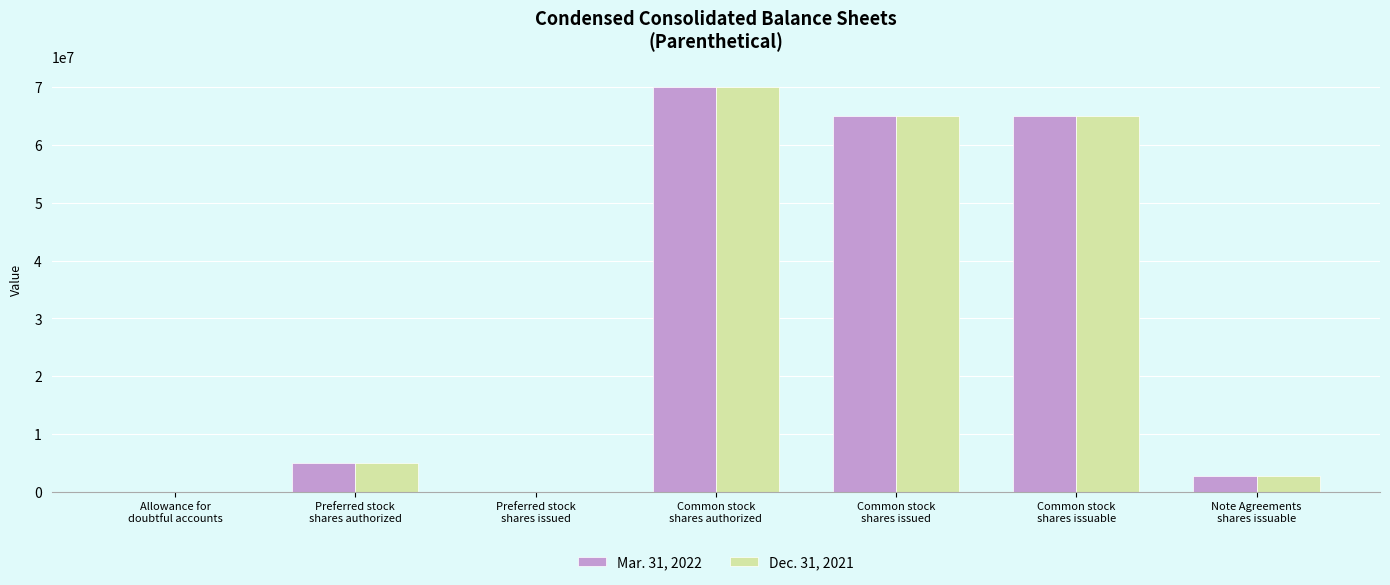

What is the greatest value displayed?

70000000